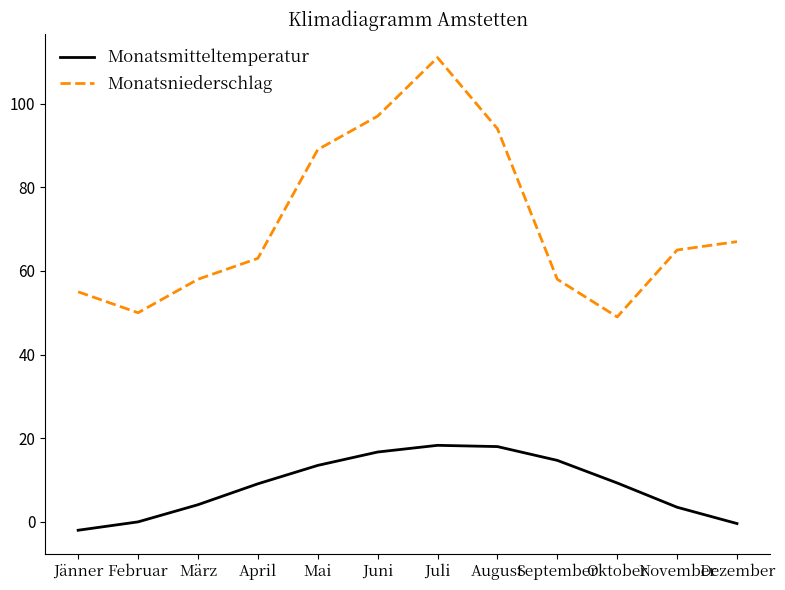

What is the difference between the maximum and minimum values in the Monatsmitteltemperatur series?

20.3